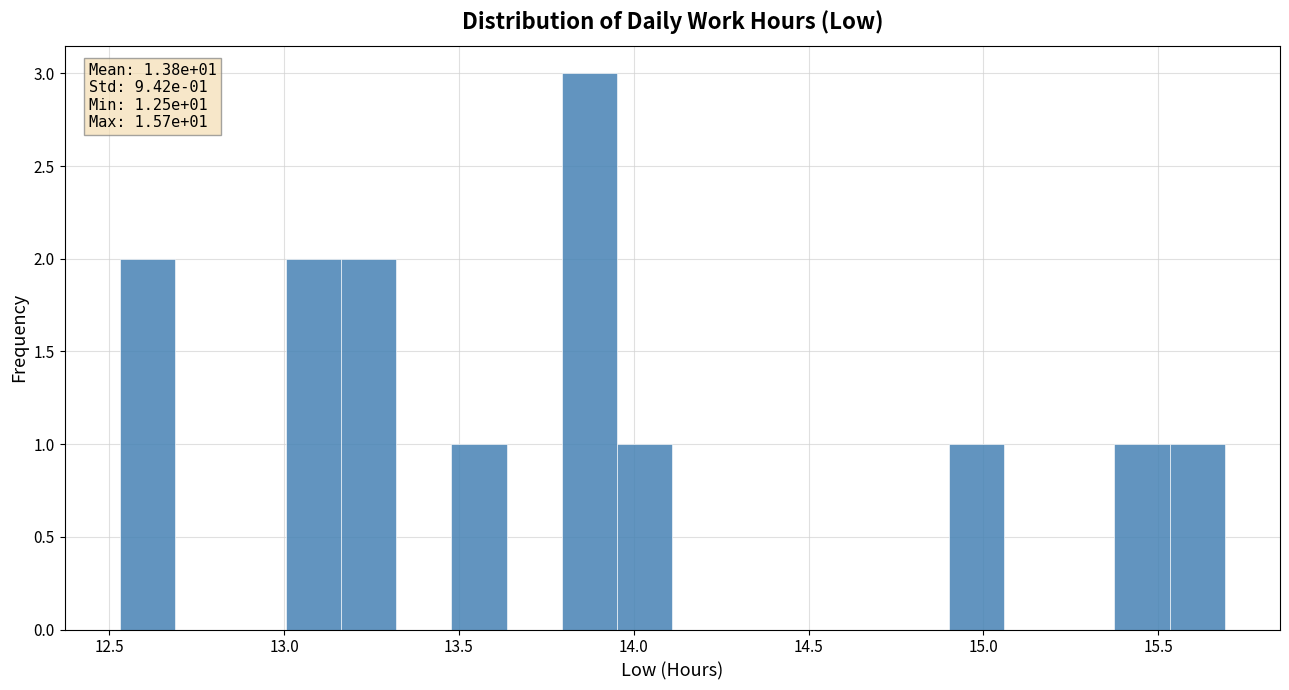

Read against the x-axis, roughly where is the centre of the tallest bar?

13.85